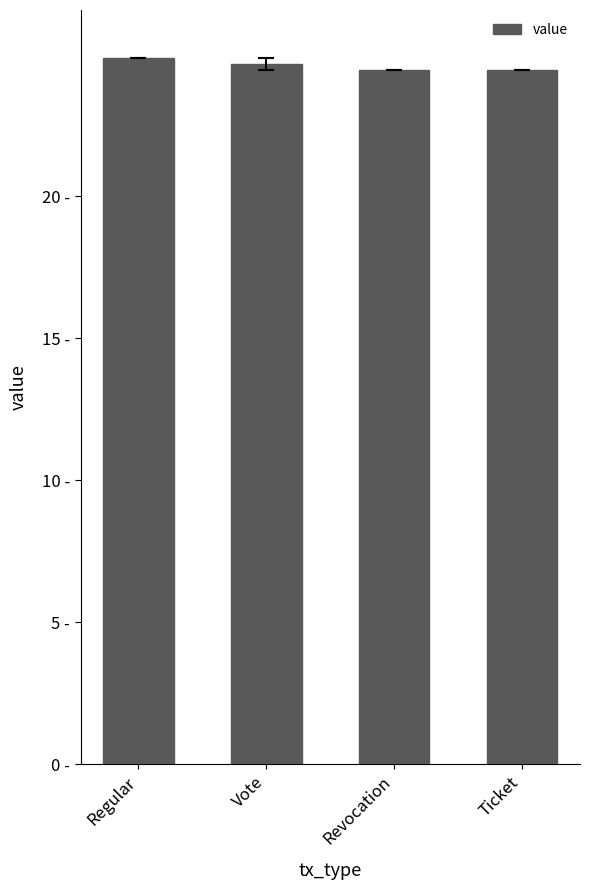

Does the chart contain stacked bars?

No